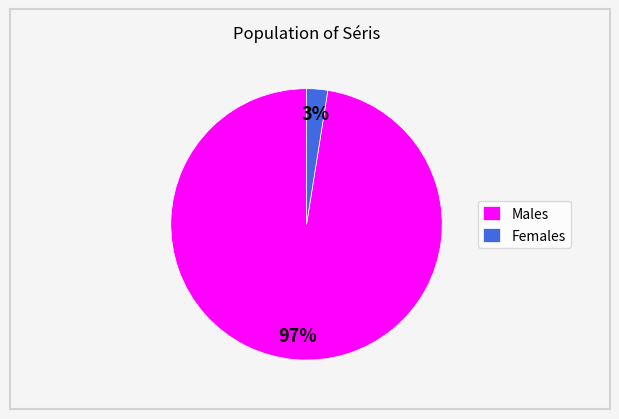

To the nearest percent, what percentage of the pie is Males?

97%